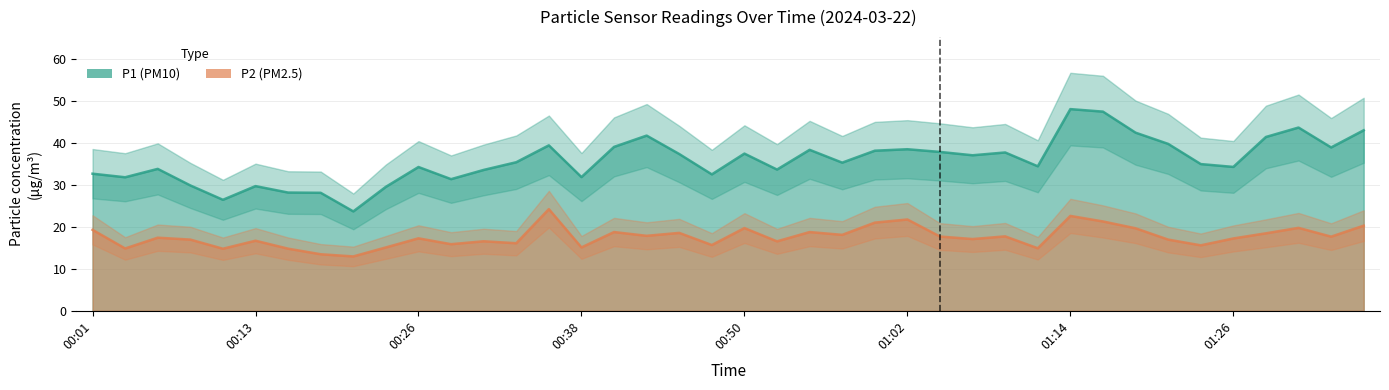

How many interior local peaks does the P2 (PM2.5) series have?

13